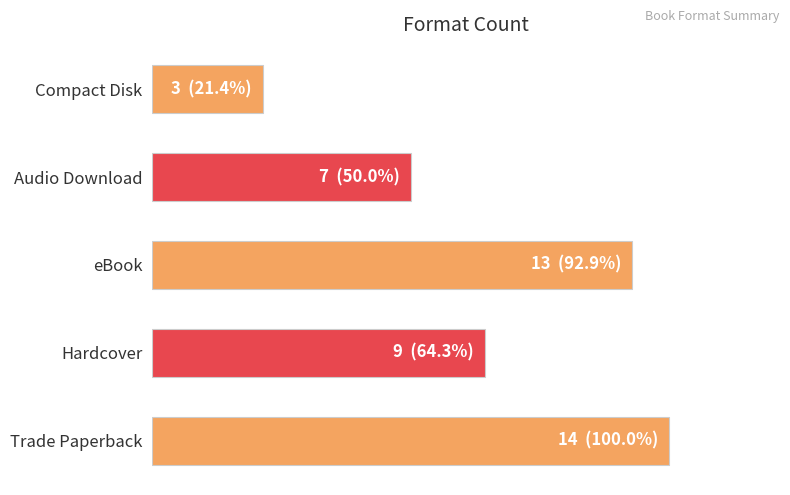

Does the chart contain any negative values?

No